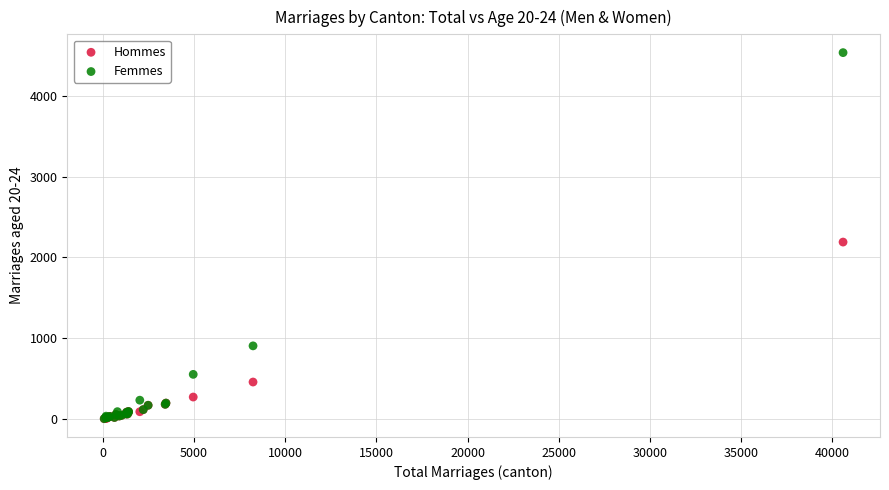

In the Femmes series, what Y value is closest to 2268?

903